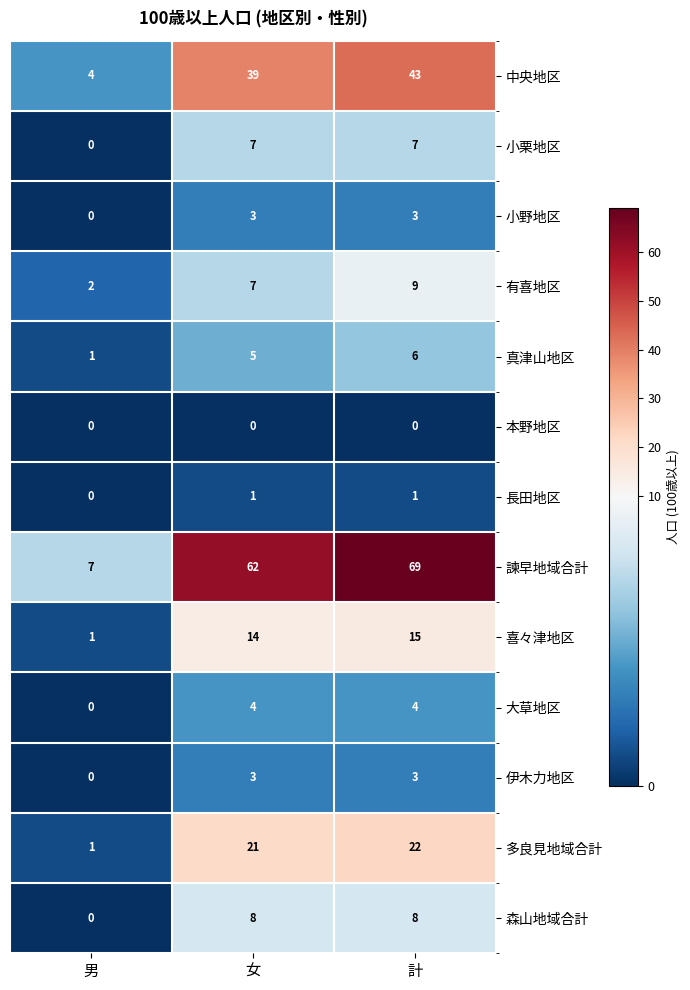

At which label is 中央地区 closest to 23?

女